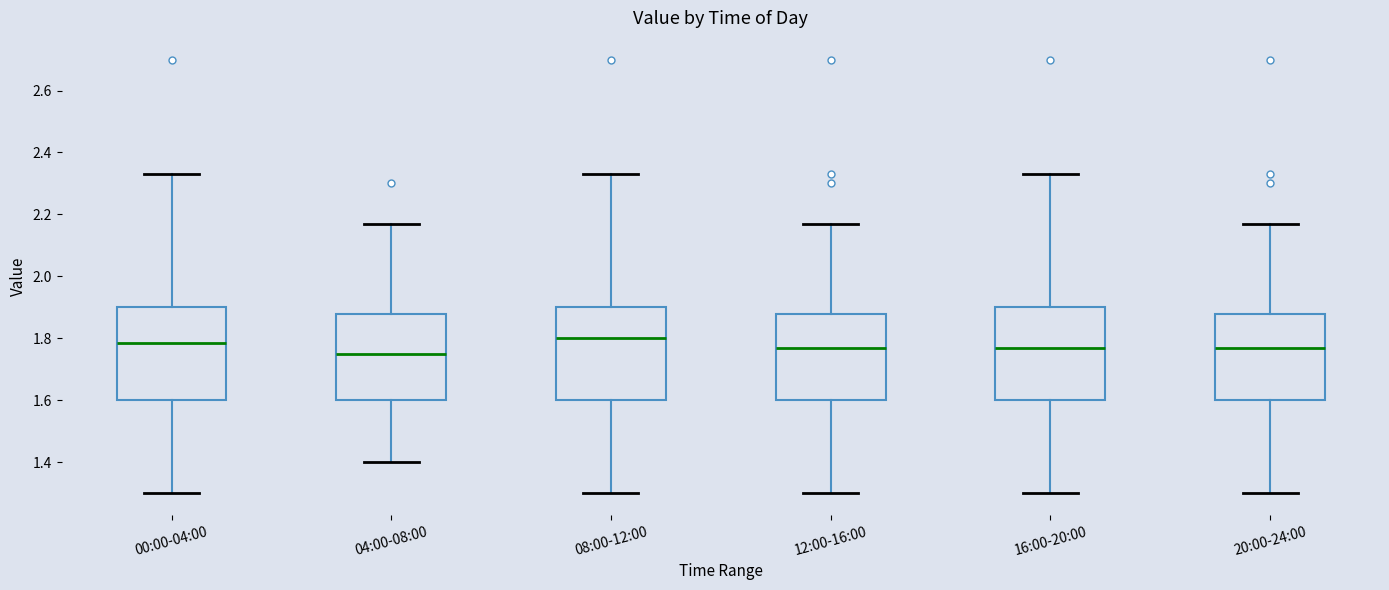

Reading left to right, read every box against the y-axis: the position of its median line, the range the box covers, and the ends of its whiskers. The values are not printed on the chart, so give them approximately, as read against the axis.

00:00-04:00: median 1.78, box 1.60 to 1.90, whiskers 1.30 to 2.34
04:00-08:00: median 1.76, box 1.60 to 1.88, whiskers 1.40 to 2.18
08:00-12:00: median 1.80, box 1.60 to 1.90, whiskers 1.30 to 2.34
12:00-16:00: median 1.78, box 1.60 to 1.88, whiskers 1.30 to 2.18
16:00-20:00: median 1.78, box 1.60 to 1.90, whiskers 1.30 to 2.34
20:00-24:00: median 1.78, box 1.60 to 1.88, whiskers 1.30 to 2.18